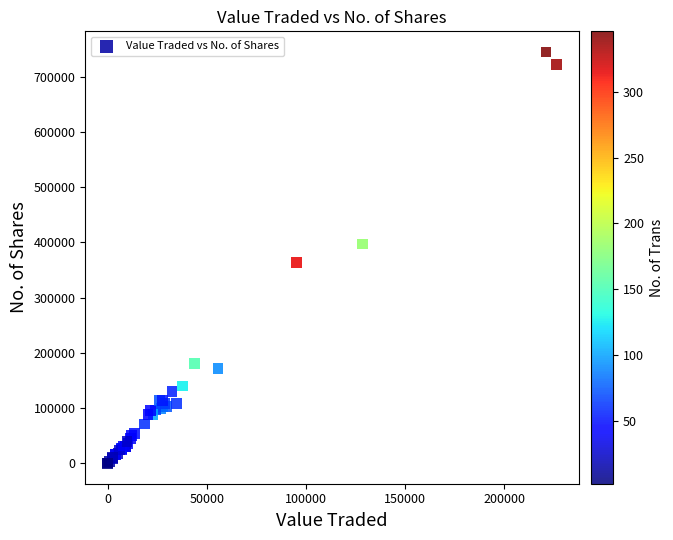

What Y value in the scatter plot is closest to 372715?

363679